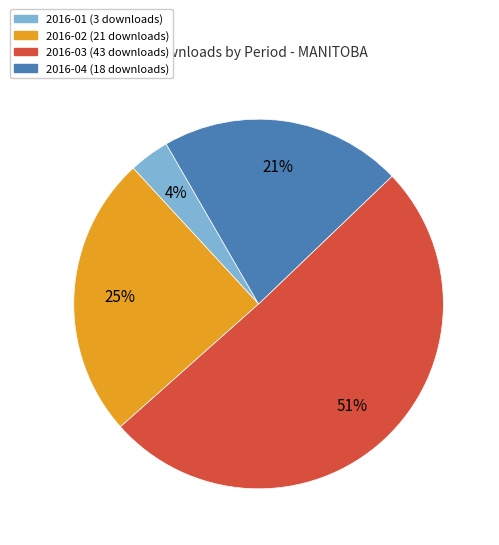

The 2016-02 slice represents 16% of the pie. True or false?

False